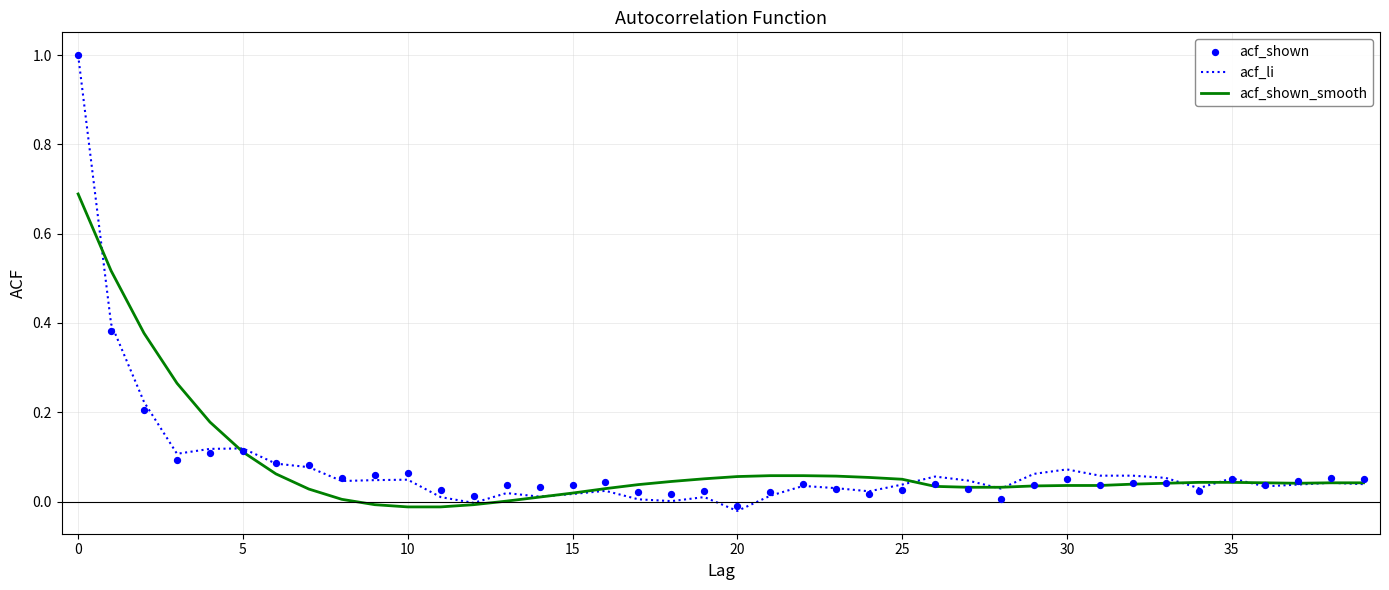

Is the value of acf_shown at 35 greater than the value of acf_li at 14?

Yes